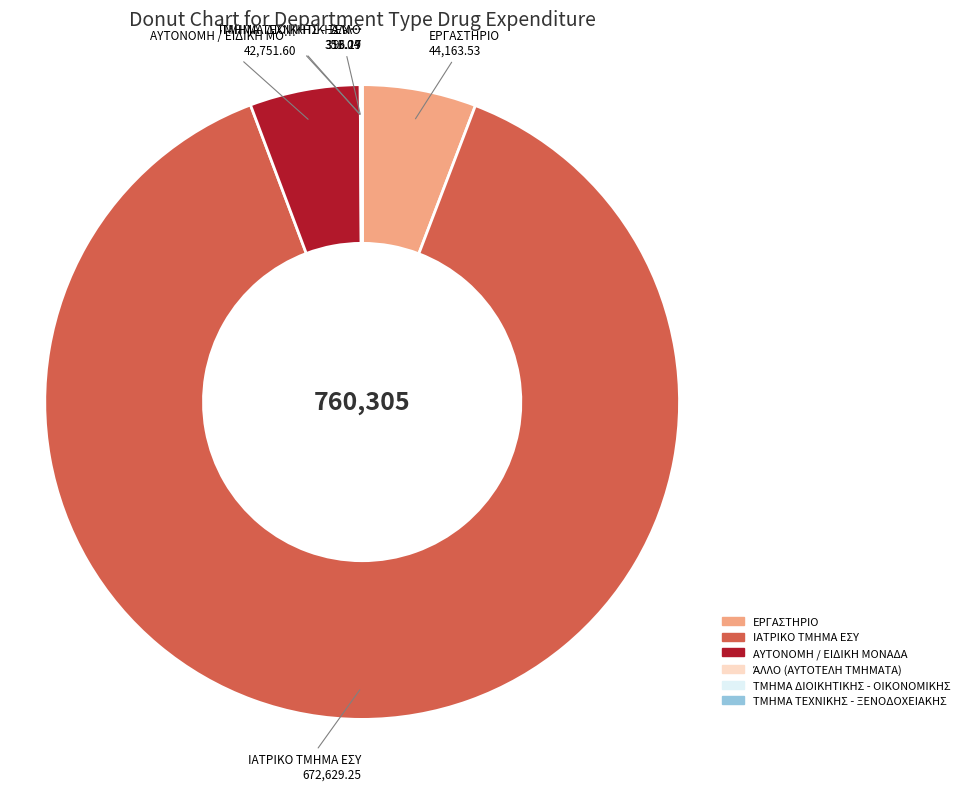

Which category has the biggest portion of the pie?

ΙΑΤΡΙΚΟ ΤΜΗΜΑ ΕΣΥ